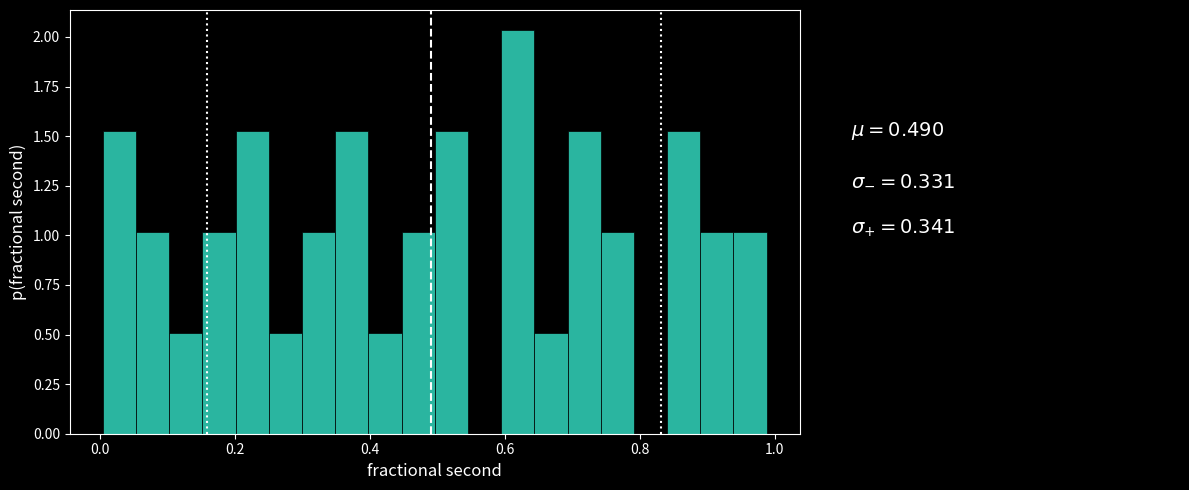

Around what value on the x-axis is the tallest bar? Give the approximate position of its centre, as read against the axis.

0.62